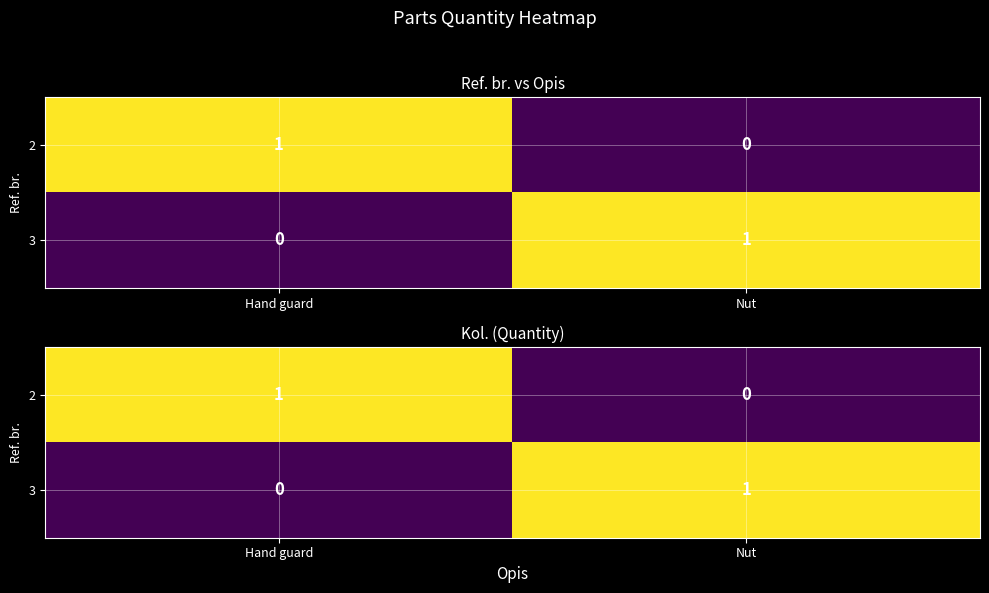

Rank the series by their maximum value, from lowest to highest.

2, 3